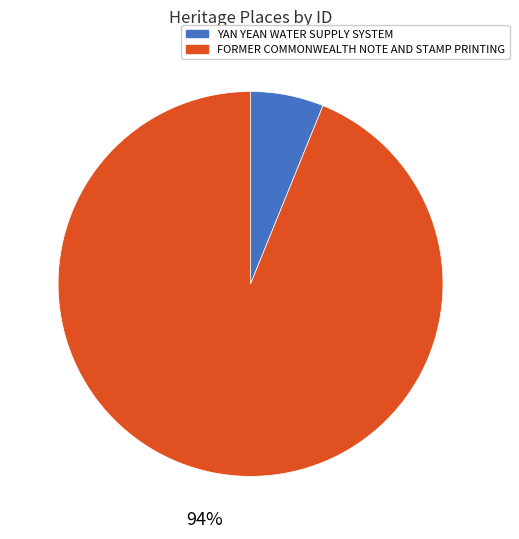

To the nearest percent, what is the combined percentage of FORMER COMMONWEALTH NOTE AND STAMP PRINTING and YAN YEAN WATER SUPPLY SYSTEM?

100%